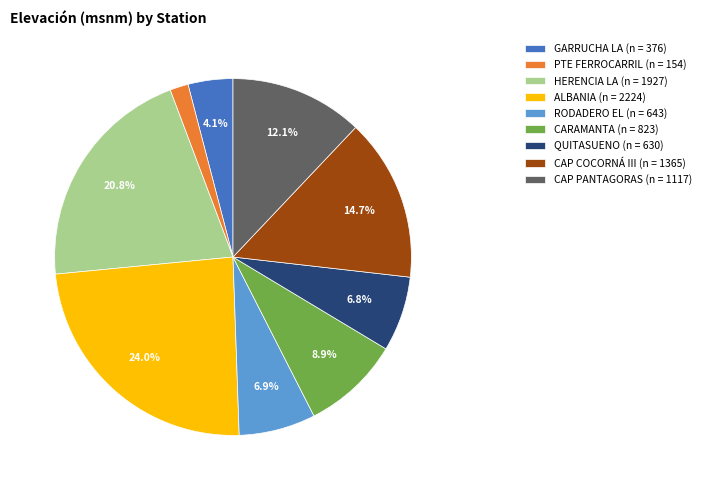

Does HERENCIA LA account for over 50% of the chart?

No